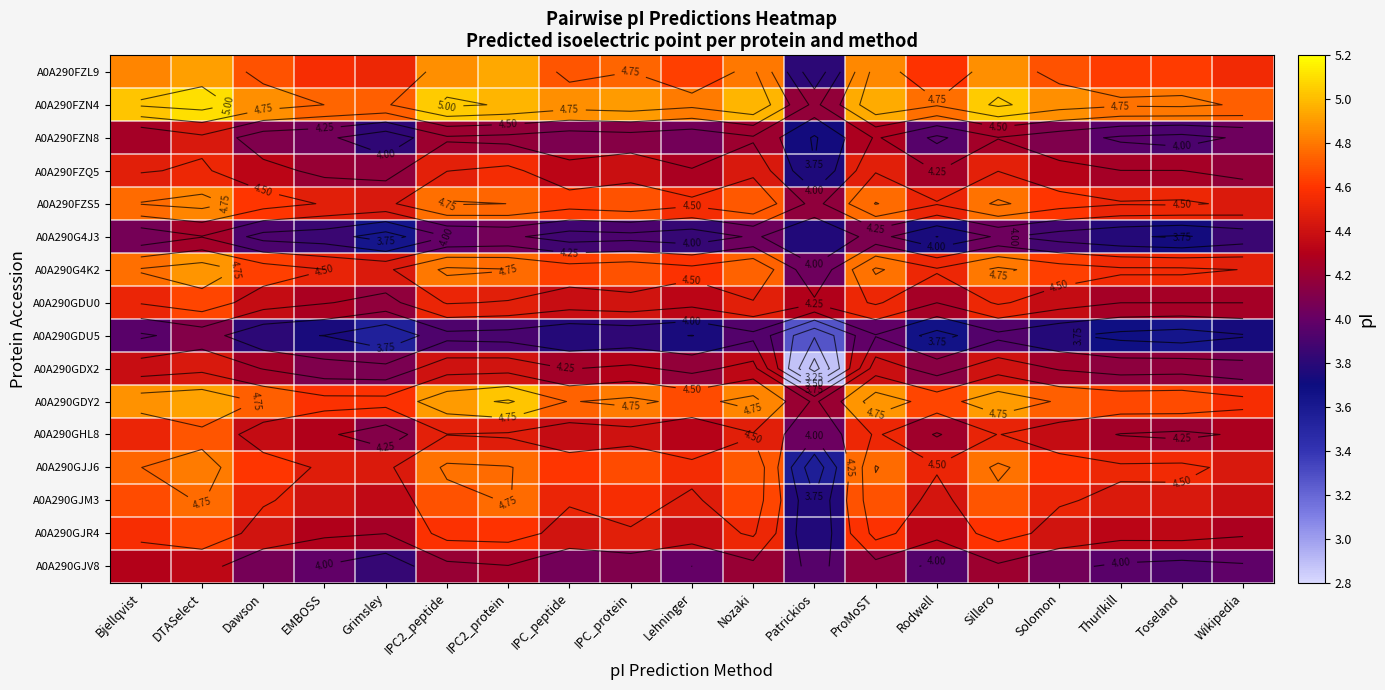

At which category does the chart reach its minimum across all series?

Patrickios